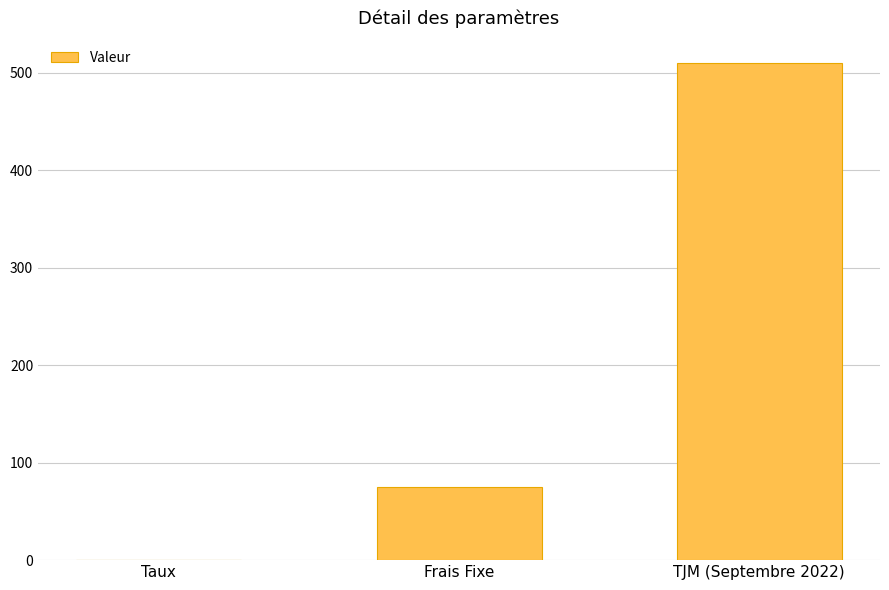

At which label is the value closest to 255?

Frais Fixe